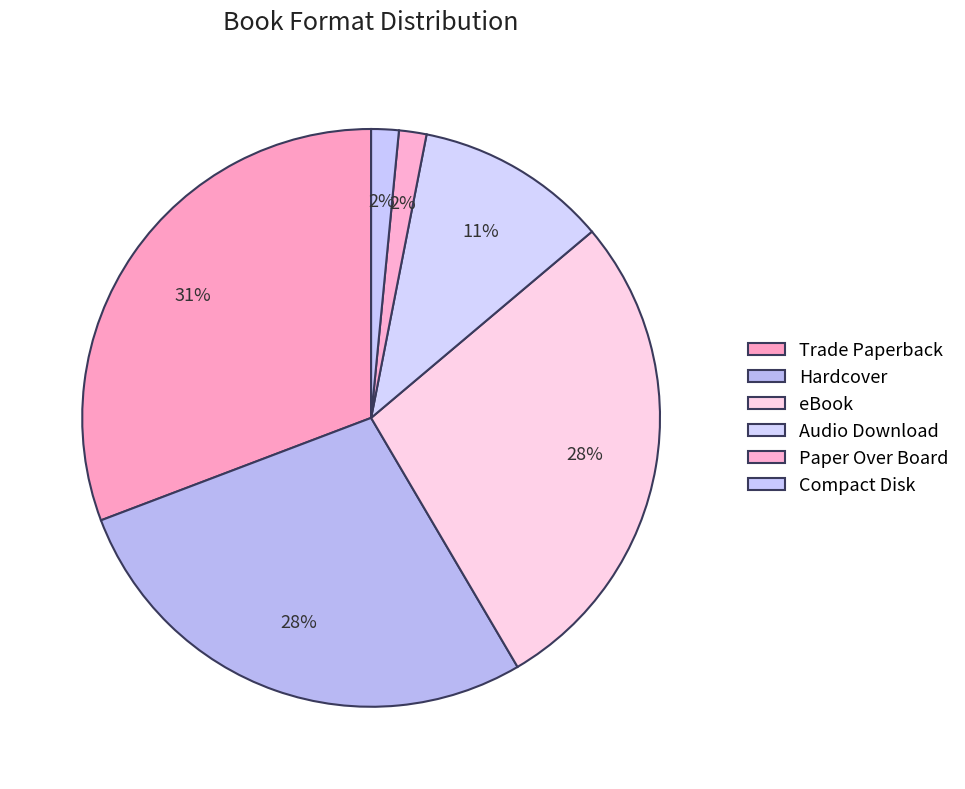

Is Hardcover the majority of the pie?

No